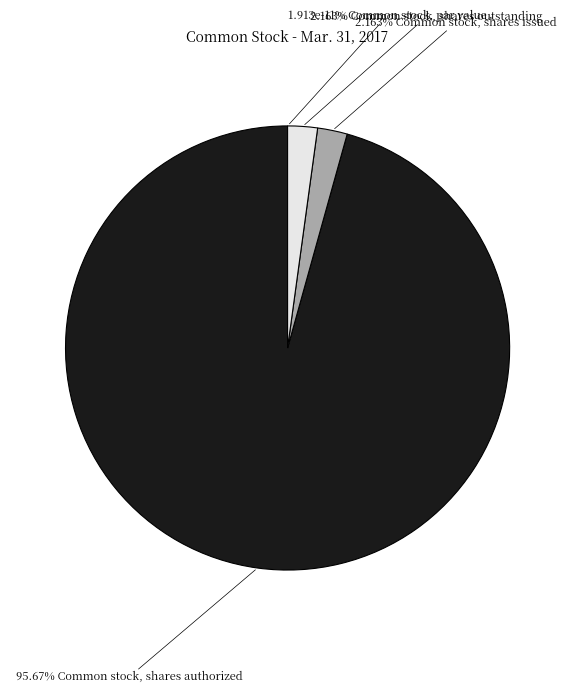

What percentage is NOT represented by Common stock, shares outstanding?

97.8%